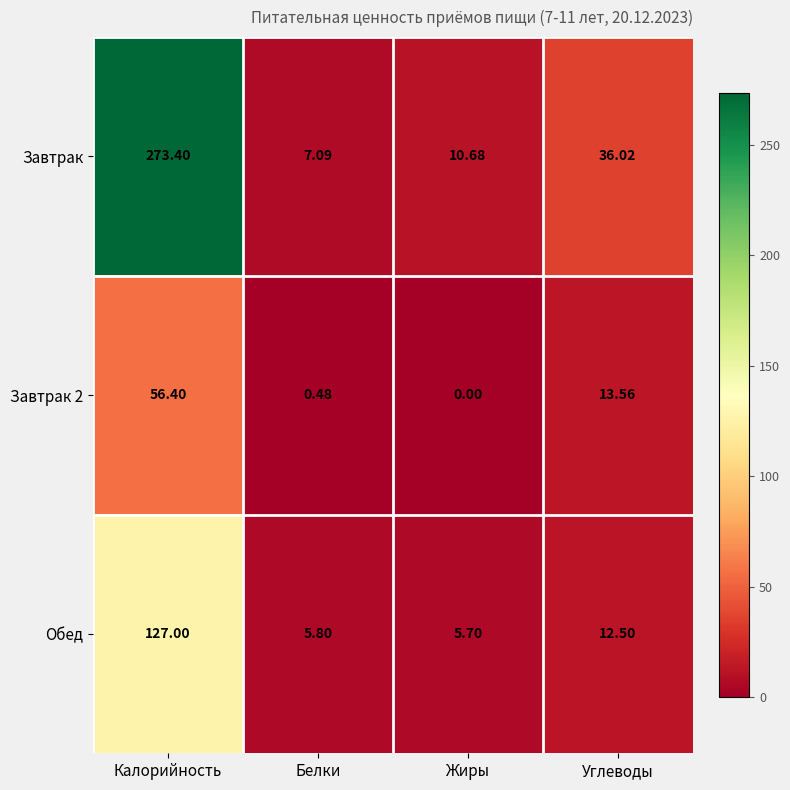

Rank the categories by Обед value from highest to lowest.

Калорийность, Углеводы, Белки, Жиры